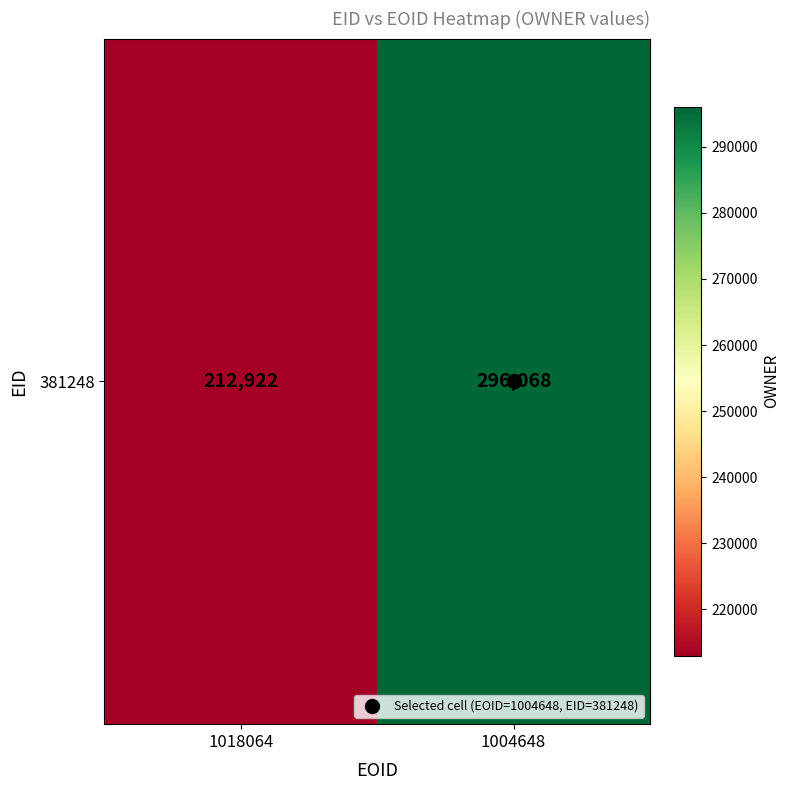

Rank the categories by value from highest to lowest.

1004648, 1018064